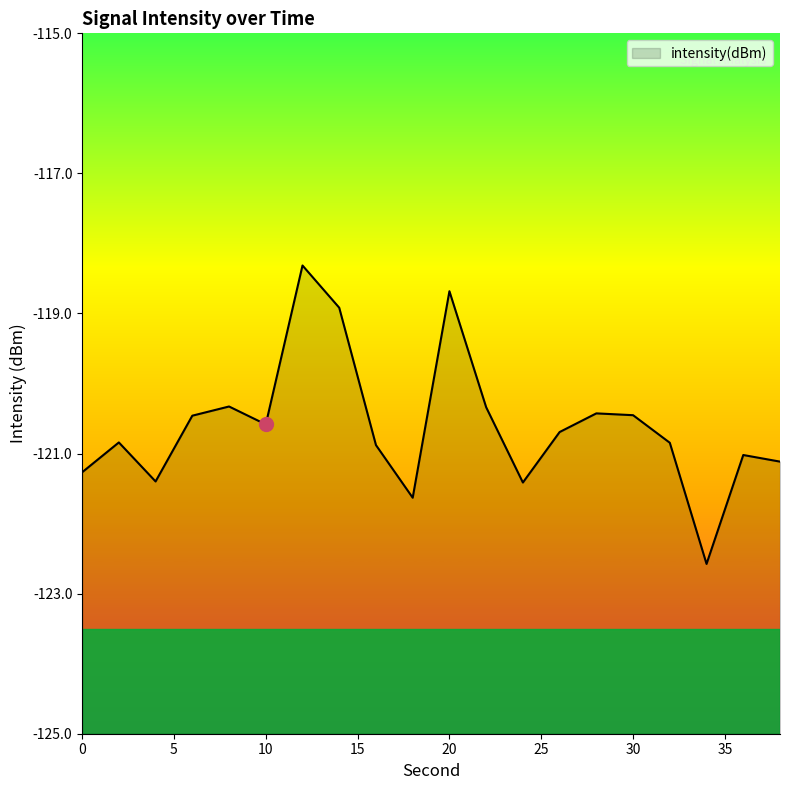

The value at 16 is -201.7. True or false?

False